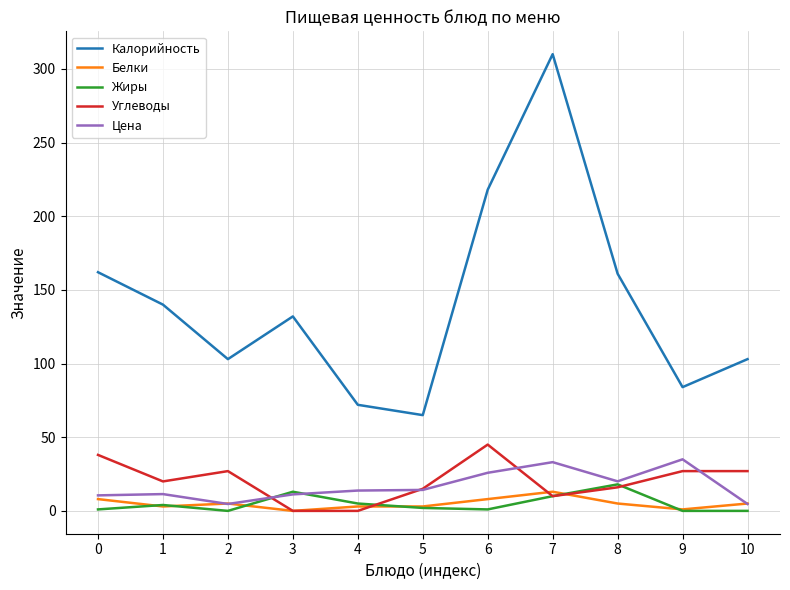

True or false: Калорийность has a value of 74.7 at 0.

False